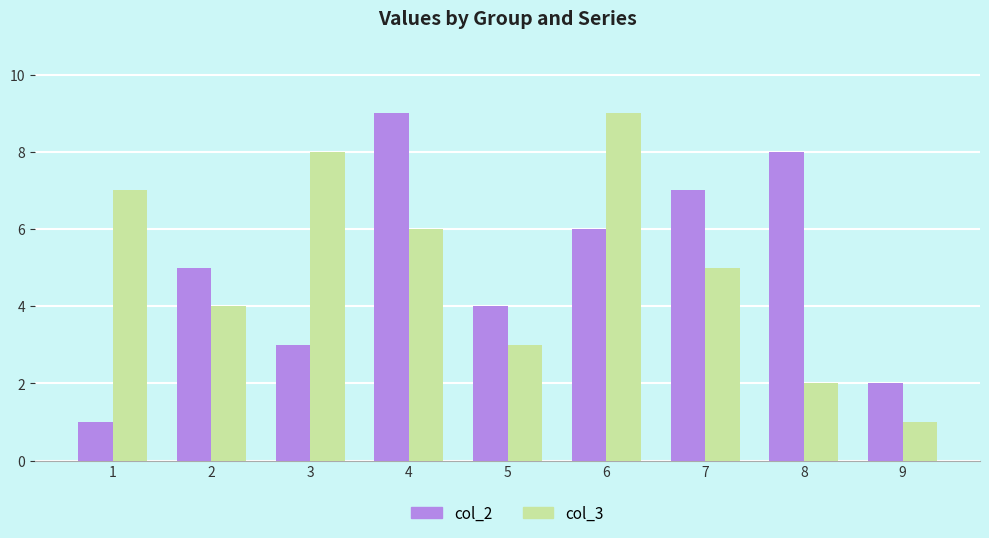

What is the value of the col_2 bar at the 2nd from the left?

5